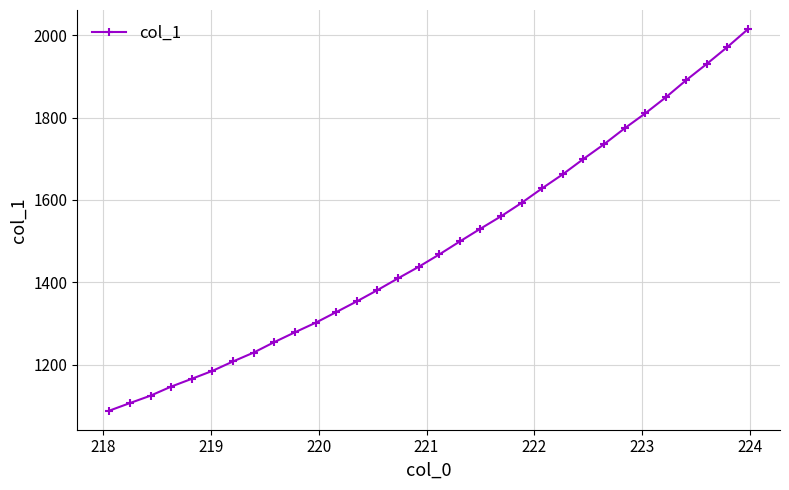

True or false: there are more than 2 points higher than both neighbors.

False